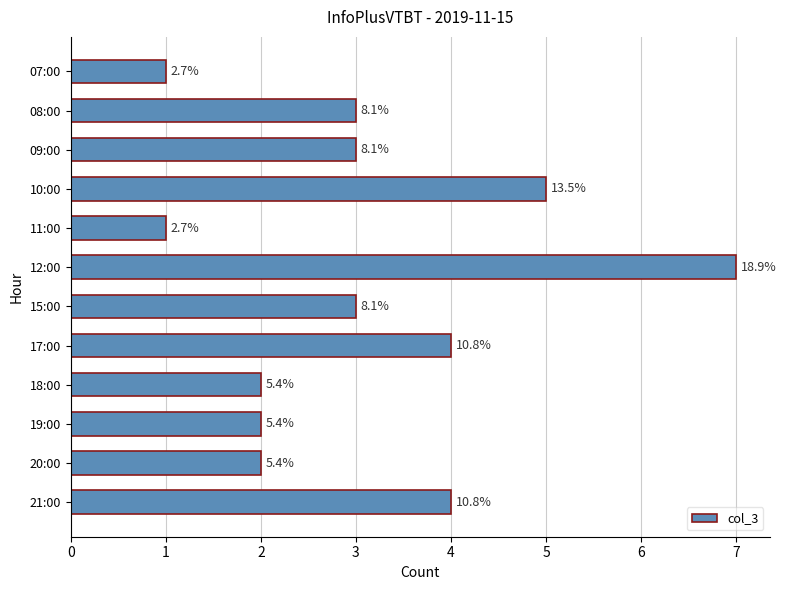

How many bars are there in total?

12